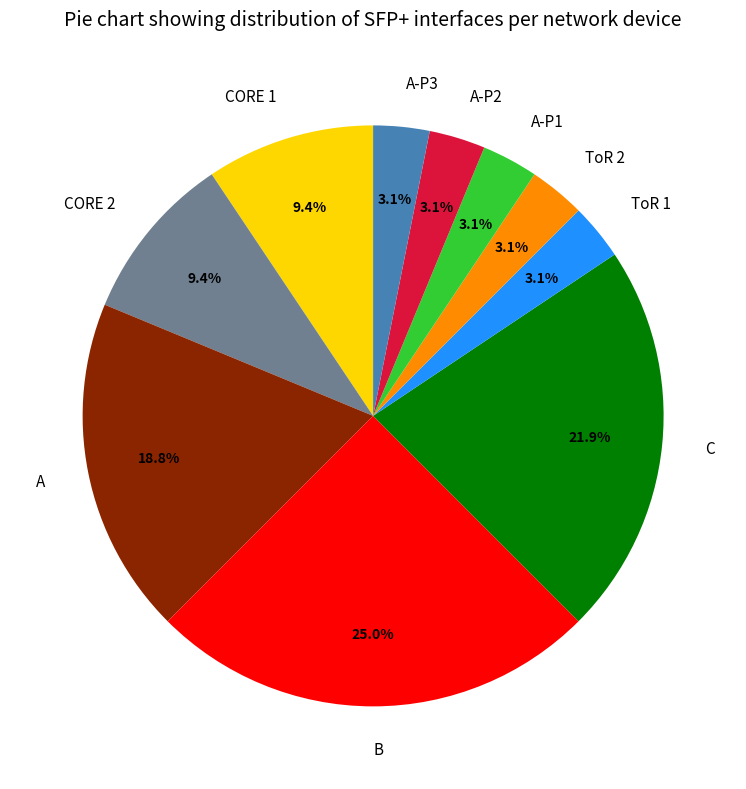

To the nearest percent, what percentage of the pie is CORE 2?

9%